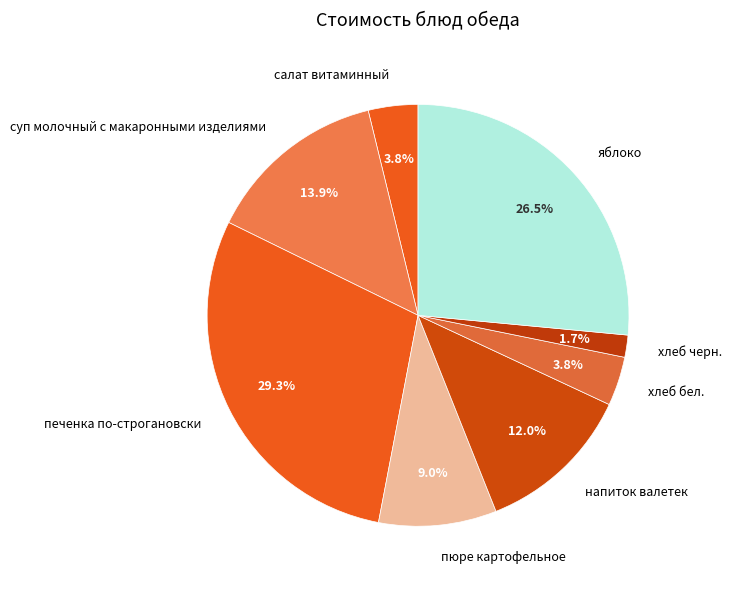

Do пюре картофельное and суп молочный с макаронными изделиями together represent more than half of the pie?

No